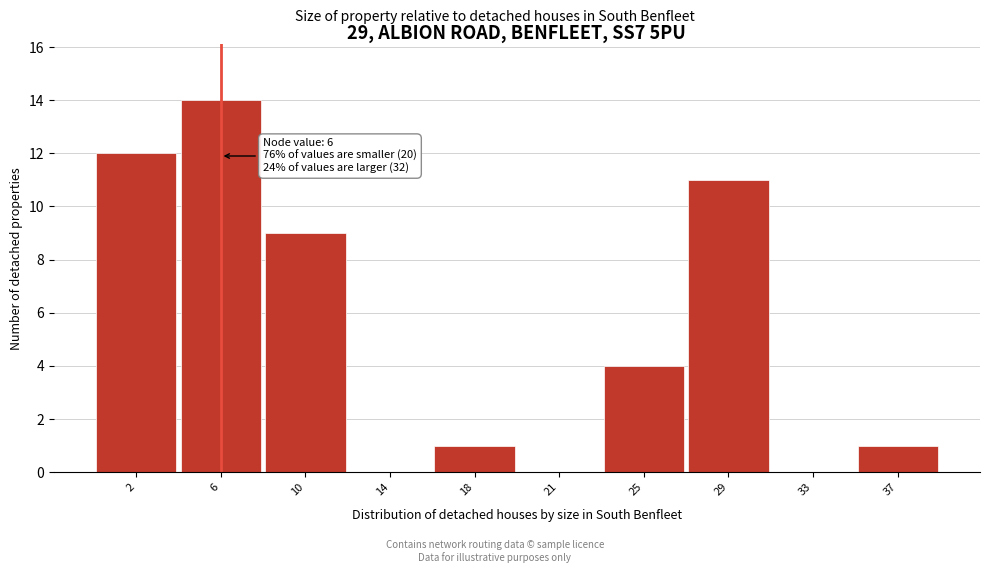

What is the change in value from 6 to 33?

-14